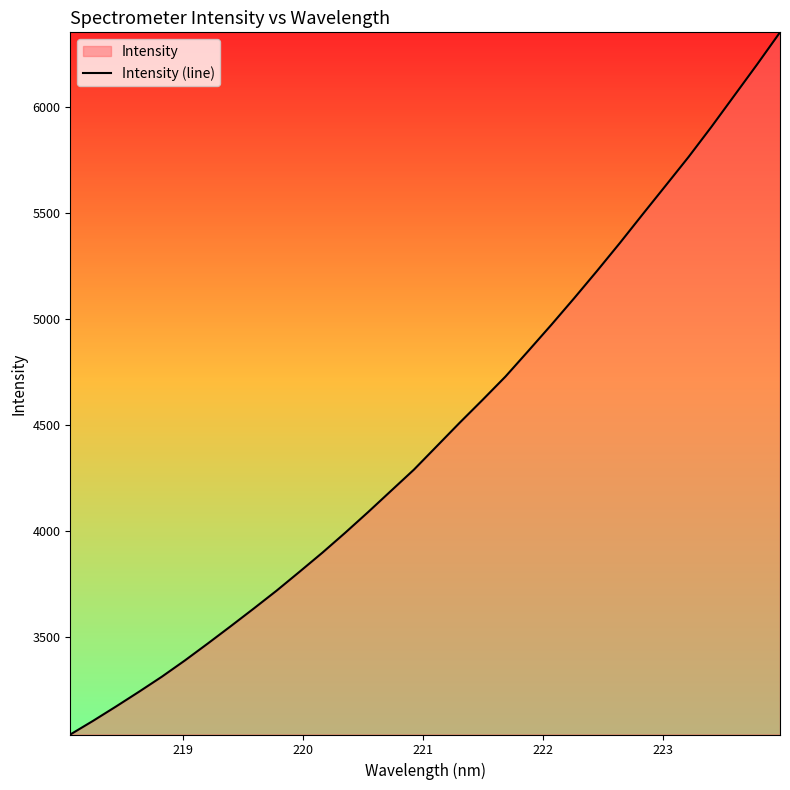

What is the smallest value displayed?

3040.7